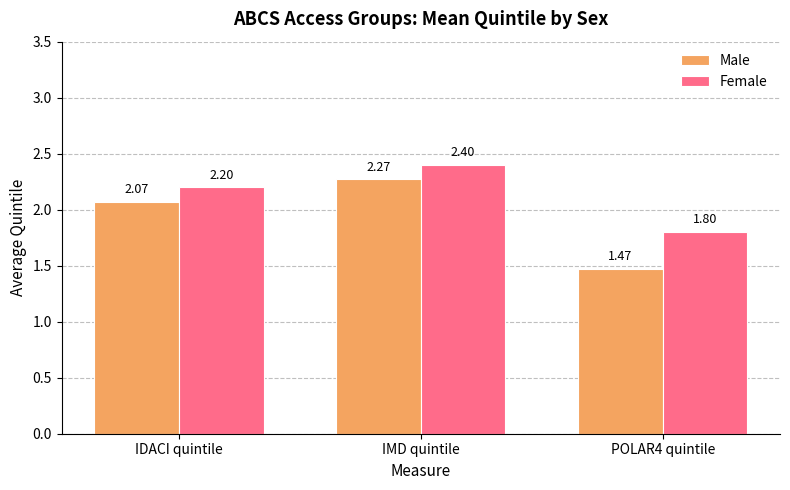

Read the Female value at IMD quintile.

2.4